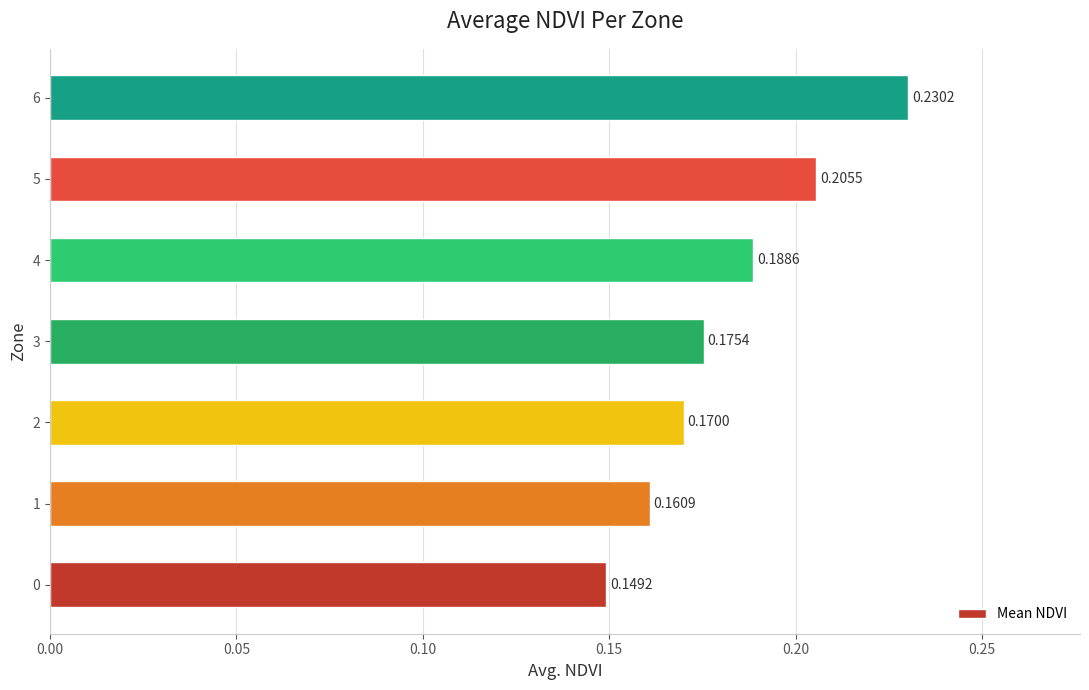

What is the change in value from 0 to 5?

+0.1